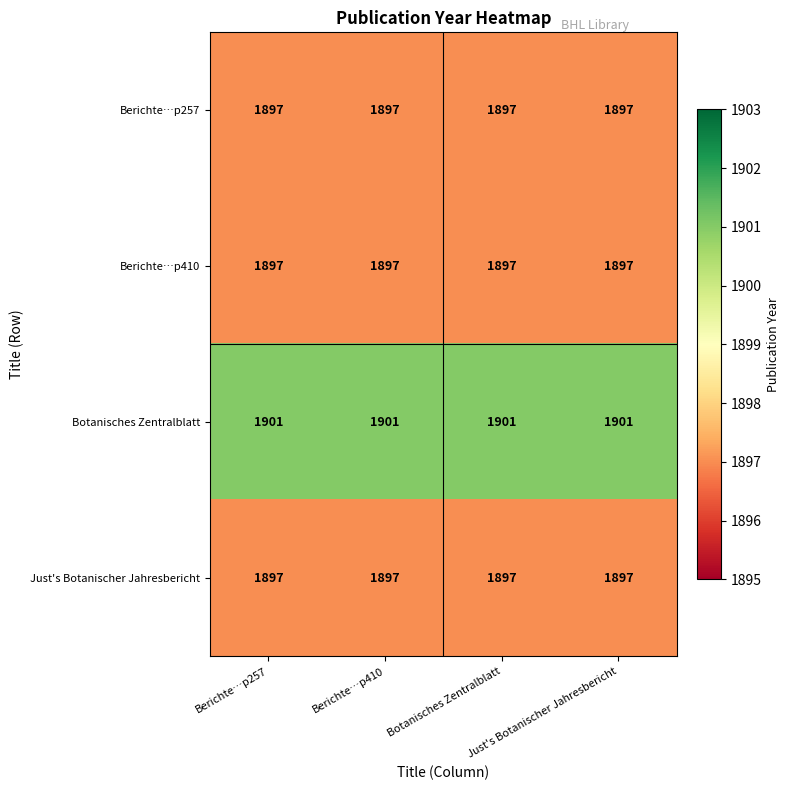

What is the minimum value shown in the chart?

1897